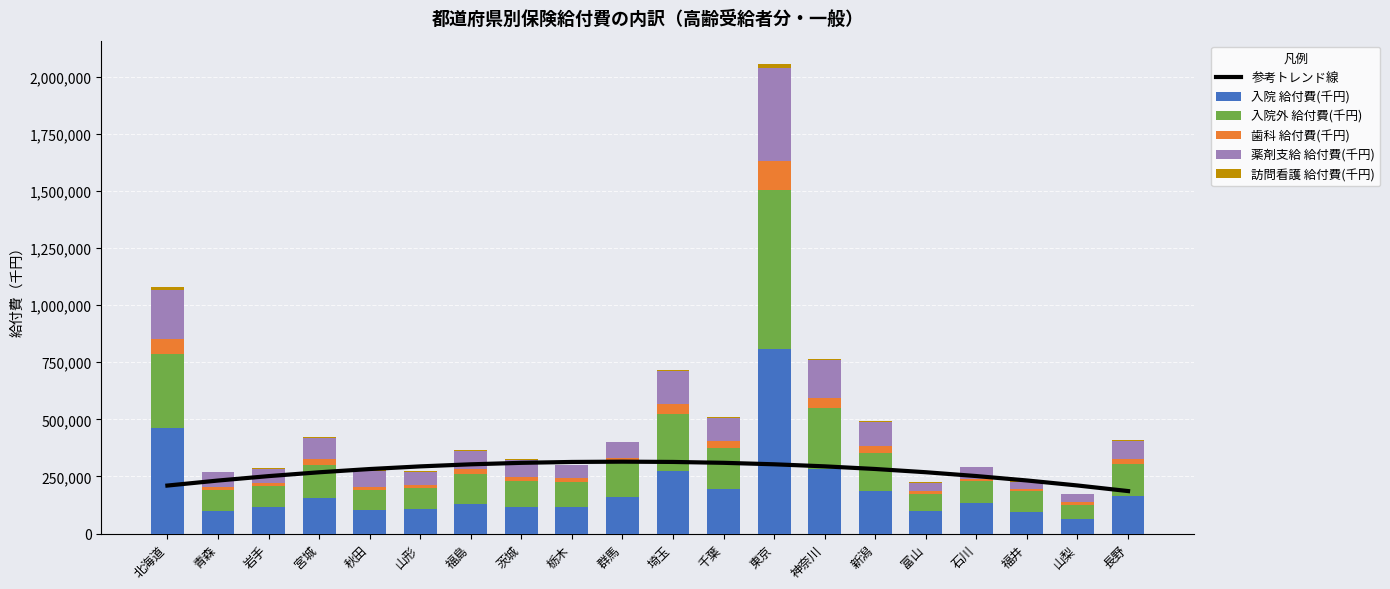

What are all the series names shown in the legend?

参考トレンド線, 入院 給付費(千円), 入院外 給付費(千円), 歯科 給付費(千円), 薬剤支給 給付費(千円), 訪問看護 給付費(千円)